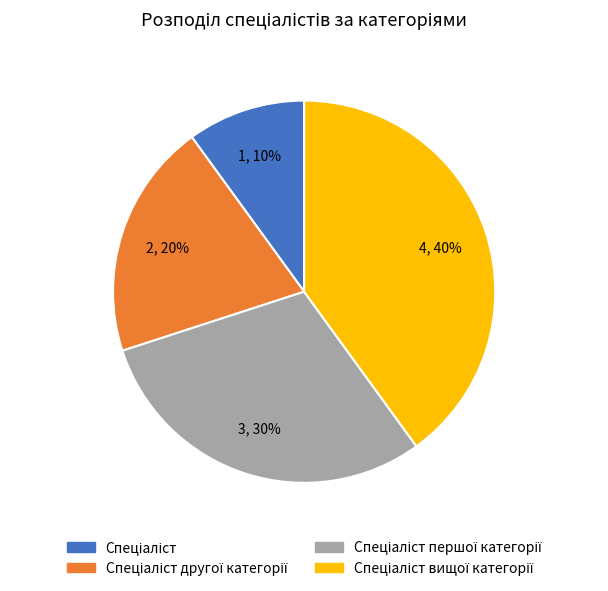

Count the number of slices in the pie.

4